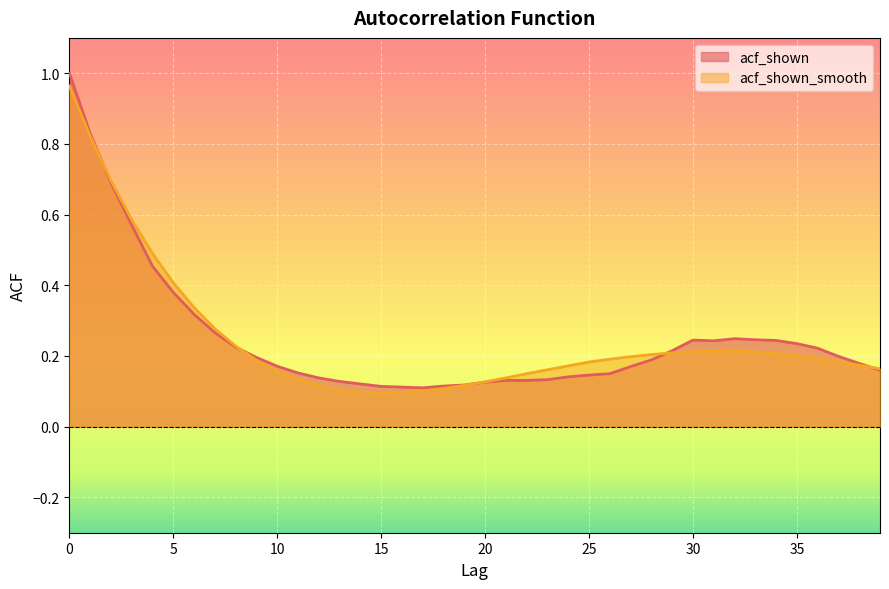

What is the minimum value for acf_shown_smooth?

0.1